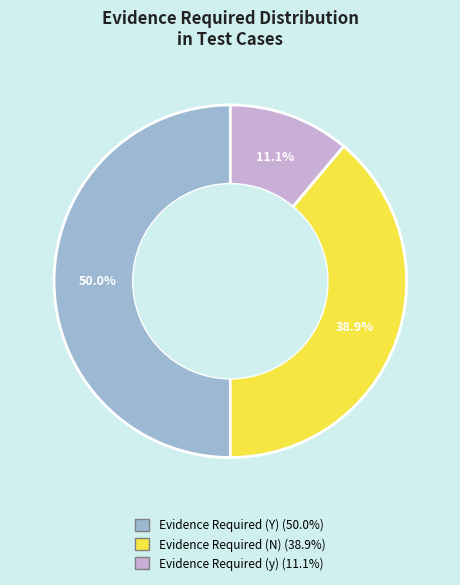

To the nearest percent, what is the average slice percentage?

33%